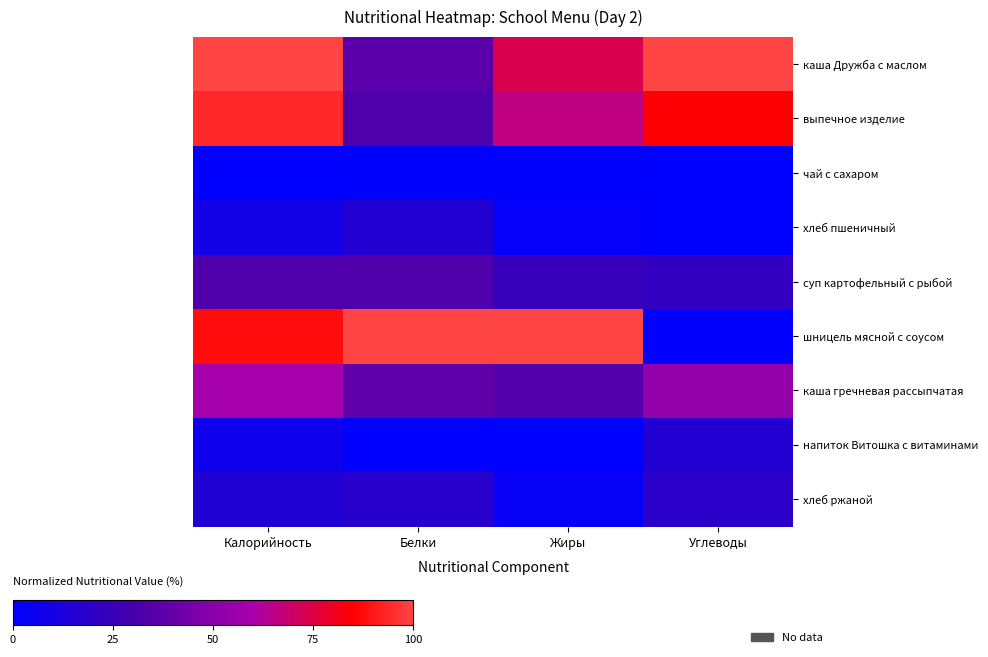

Which series changed the most between Калорийность and Углеводы?

шницель мясной с соусом